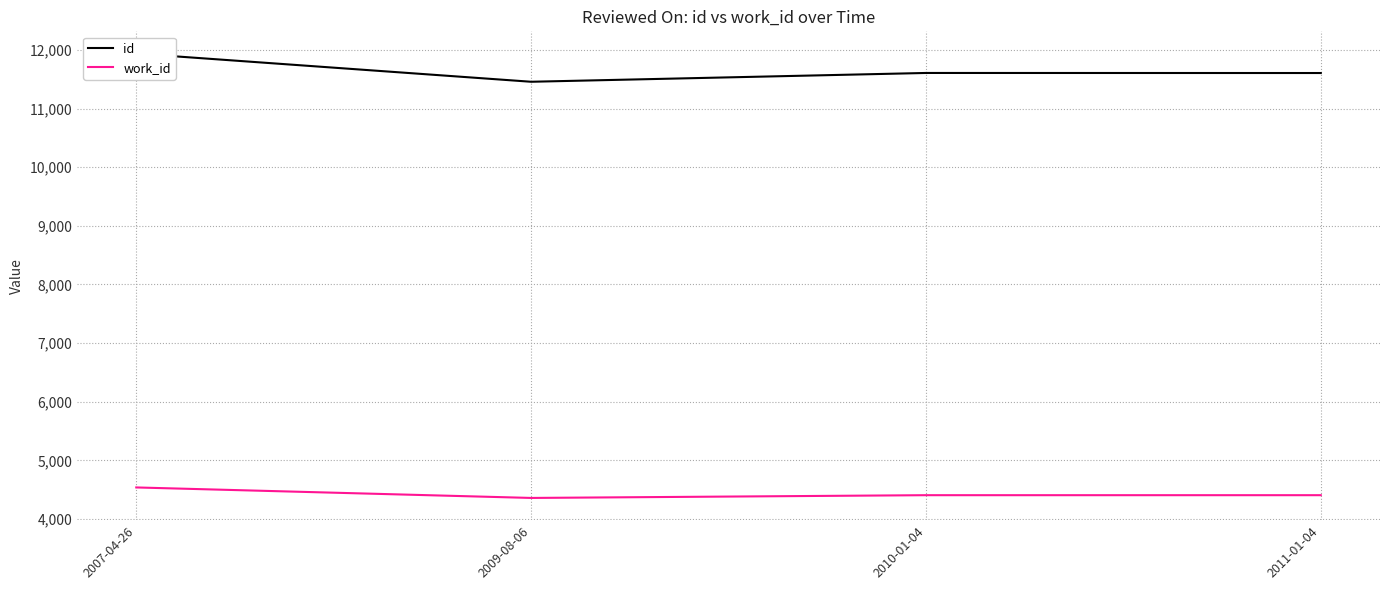

How many interior local valleys does the work_id series have?

1